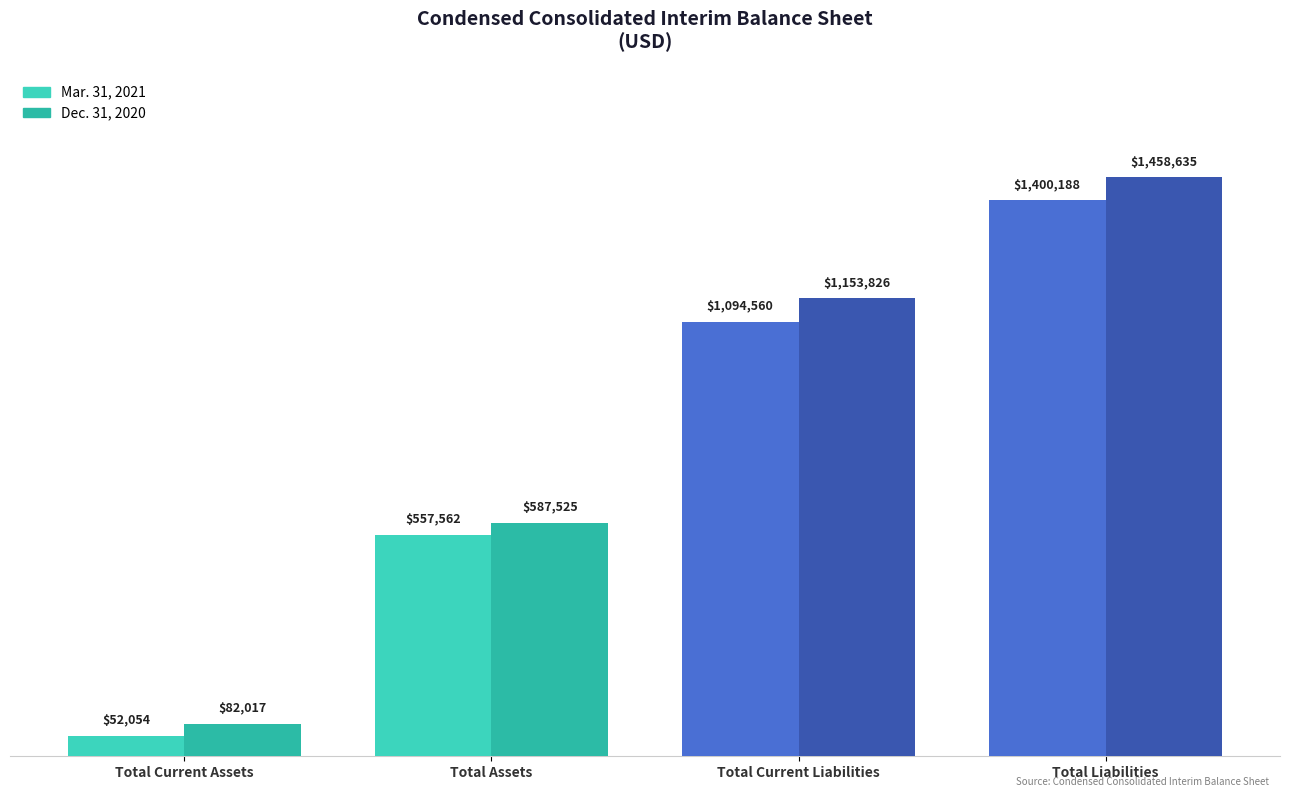

True or false: Mar. 31, 2021 has a value of 52054 at Total Current Assets.

True